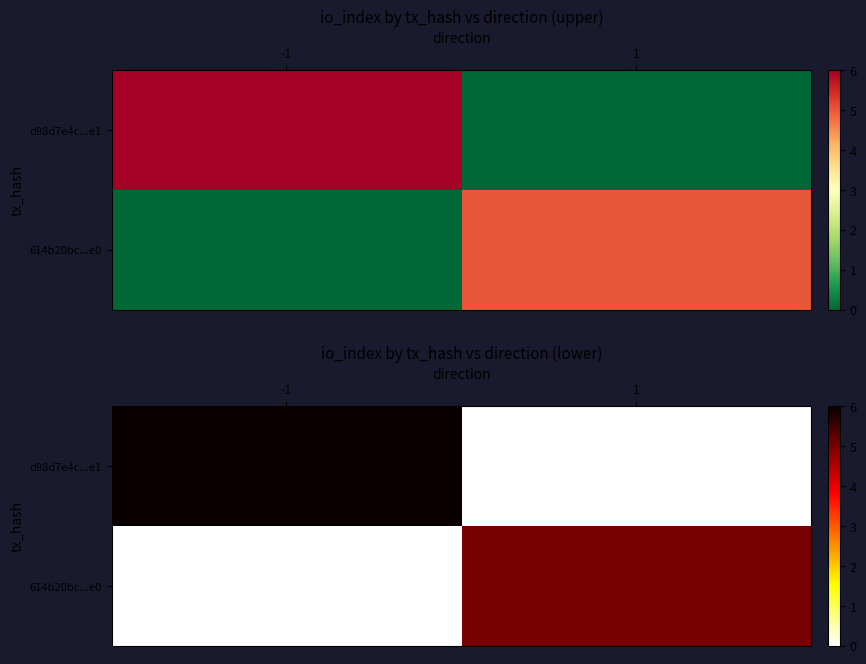

Which series has the largest total across all categories?

d98d7e4c...e1